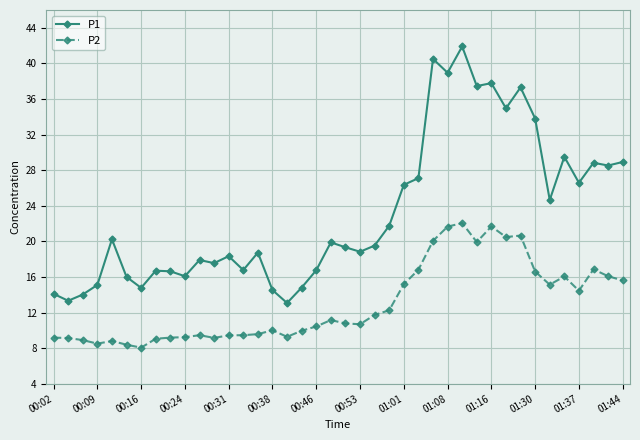

List the series in order of their peak value, highest first.

P1, P2